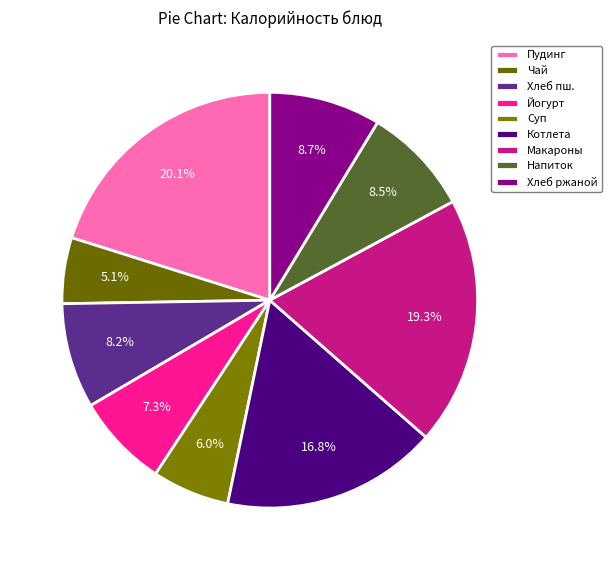

How many segments does this pie chart have?

9